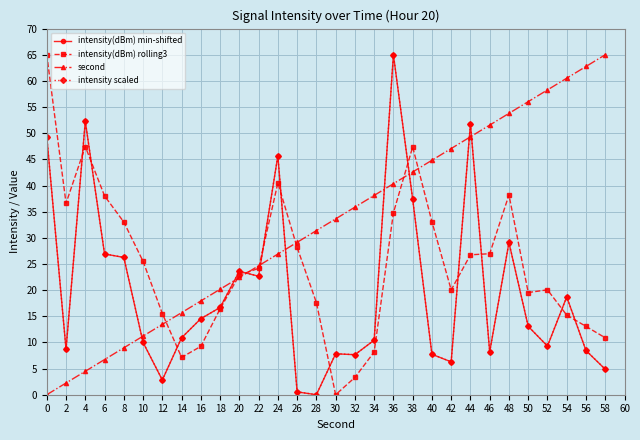

Which series has the largest total across all categories?

second